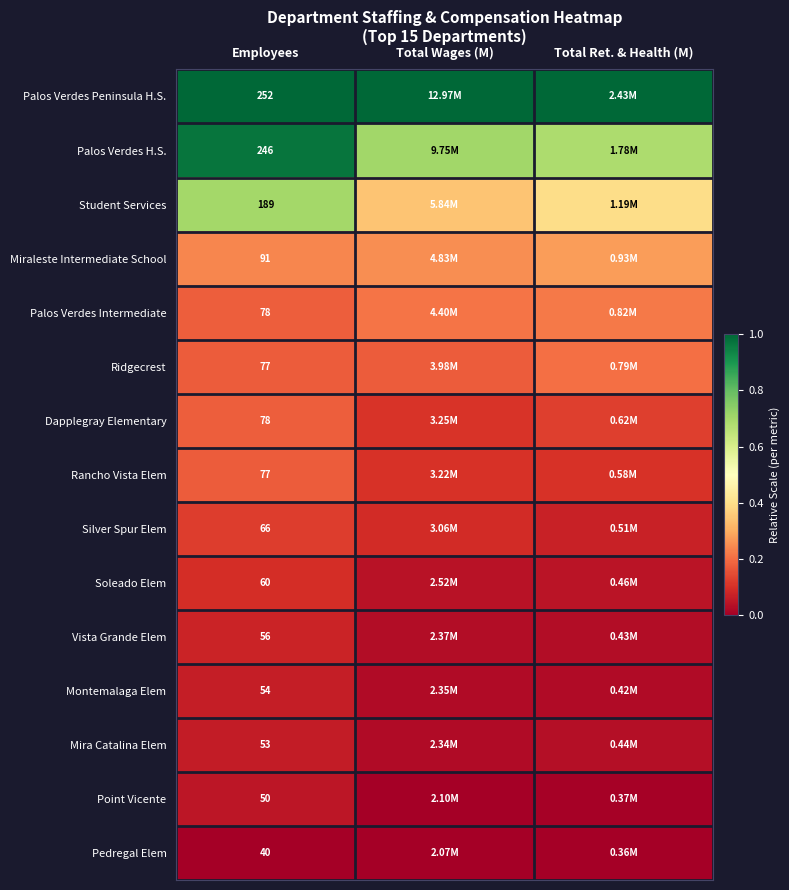

At which label is Vista Grande Elem closest to 0?

Total Wages (M)